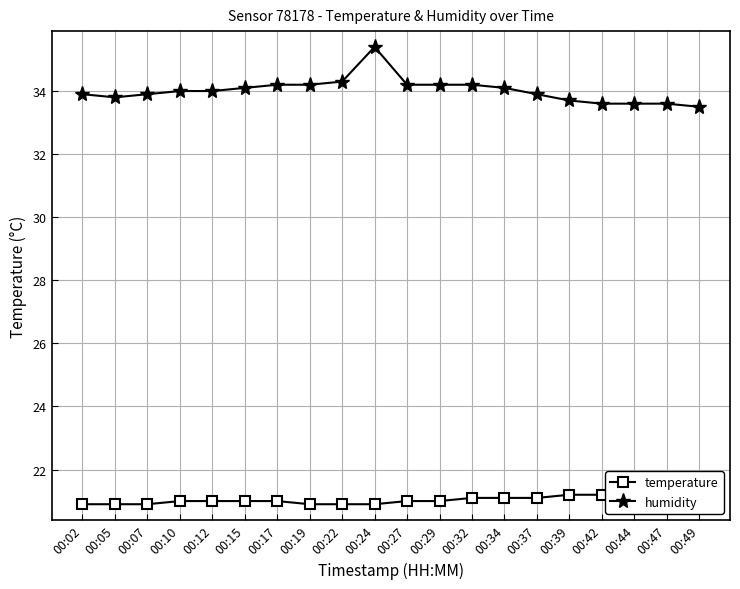

Is this an area chart (filled region under the line)?

No